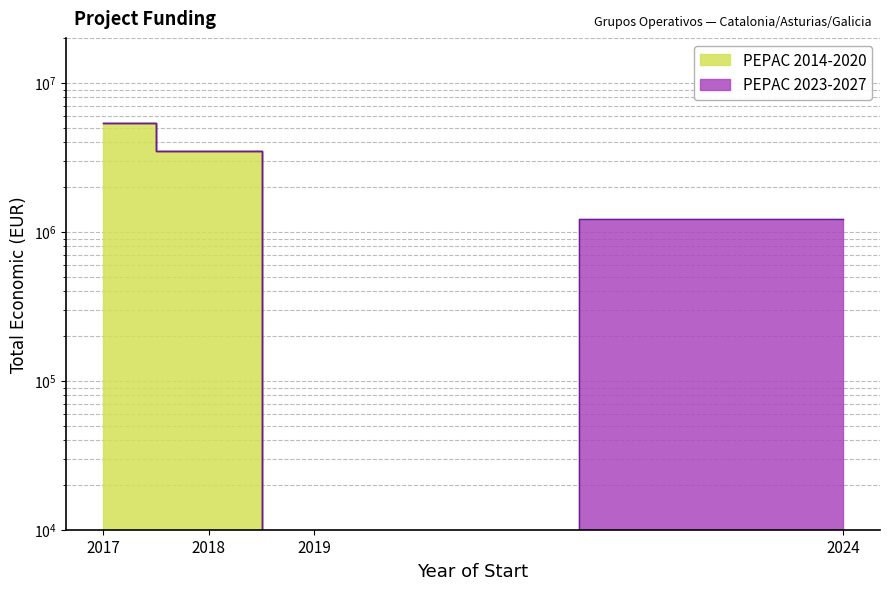

How many data points are less than 3470484?

2